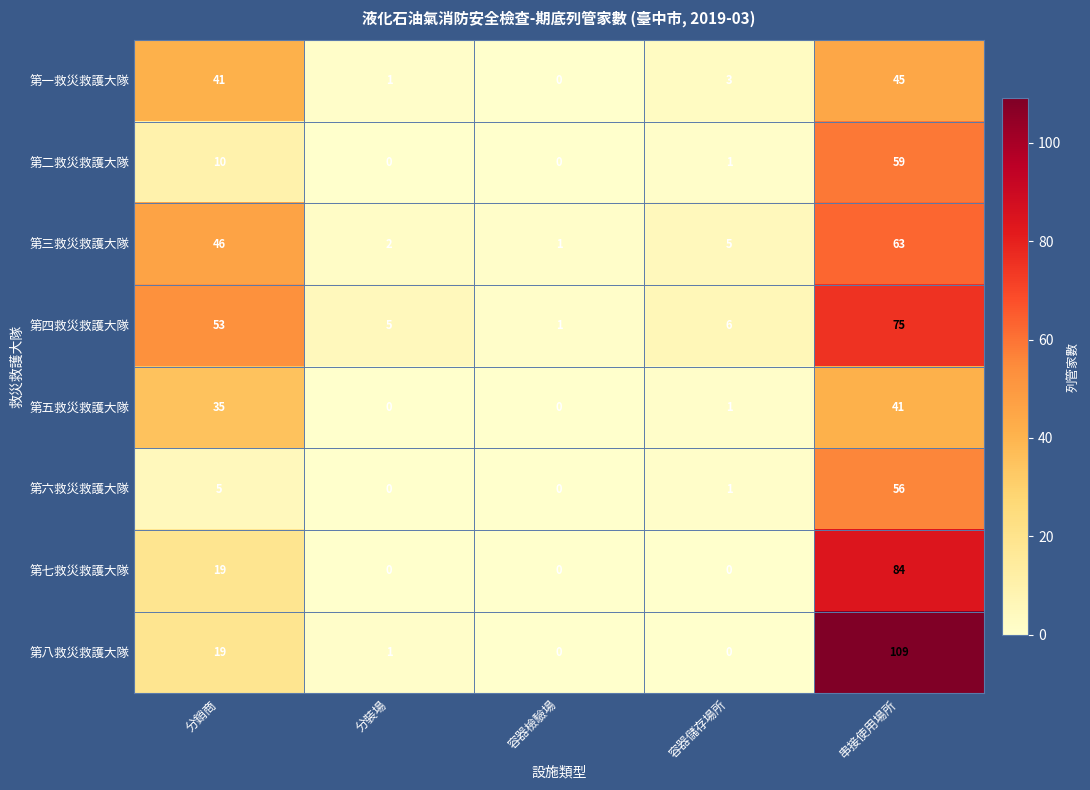

Which series has the largest total across all categories?

第四救災救護大隊